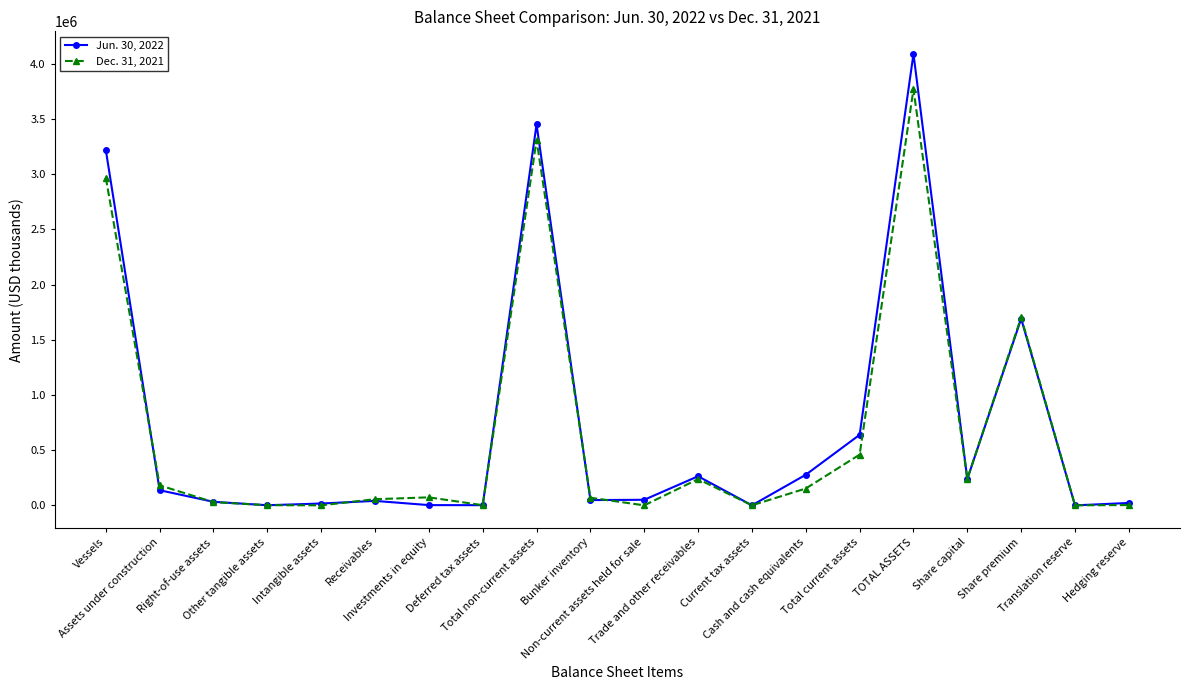

Rank the series by their maximum value, from lowest to highest.

Dec. 31, 2021, Jun. 30, 2022